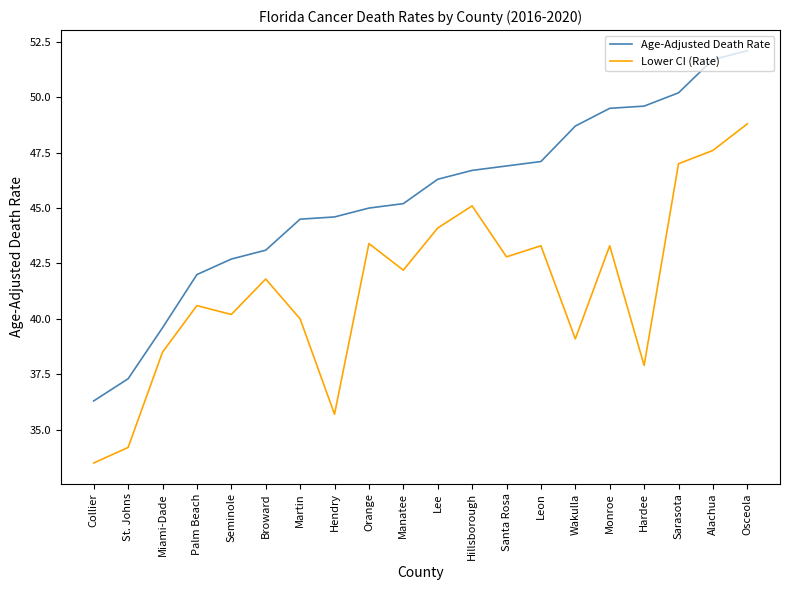

What is the difference between the highest and lowest values at Hillsborough?

1.6